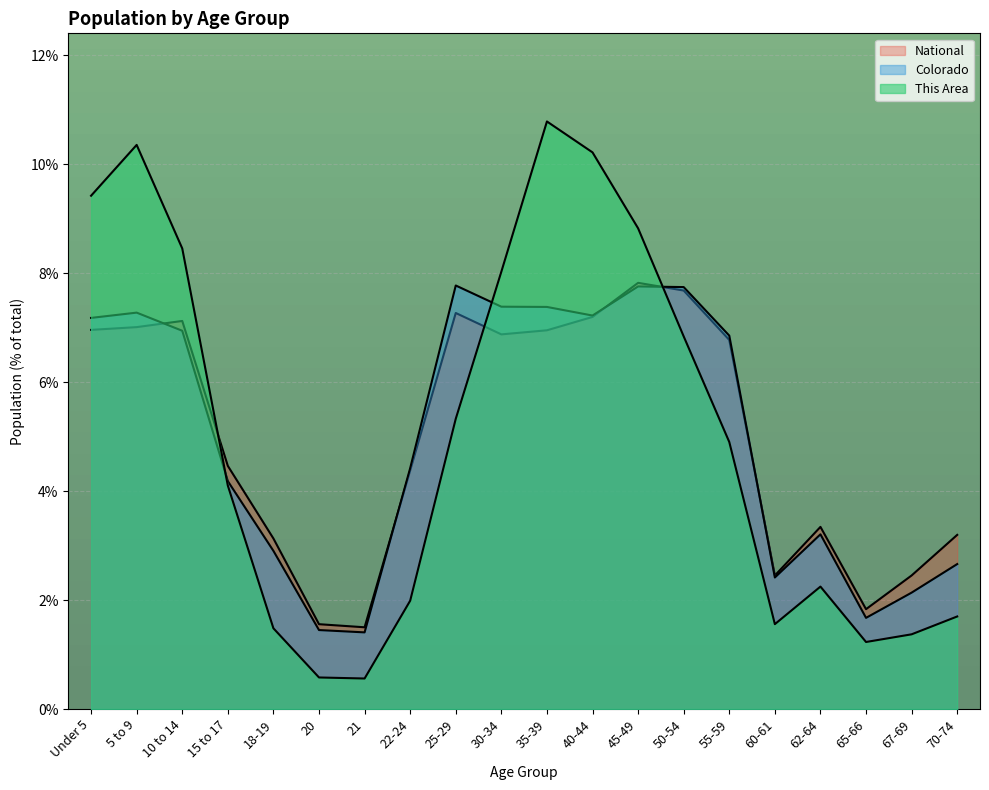

Reading left to right, list all the values displayed in this chart.

This Area: 9.4	10.4	8.5	4.1	1.5	0.6	0.6	2.0	5.3	8.0	10.8	10.2	8.8	6.8	4.9	1.6	2.2	1.2	1.4	1.7
Colorado: 7.2	7.3	6.9	4.2	2.9	1.4	1.4	4.4	7.8	7.4	7.4	7.2	7.8	7.7	6.9	2.4	3.2	1.7	2.1	2.7
National: 7.0	7.0	7.1	4.5	3.1	1.6	1.5	4.4	7.3	6.9	7.0	7.2	7.8	7.7	6.8	2.5	3.3	1.8	2.5	3.2